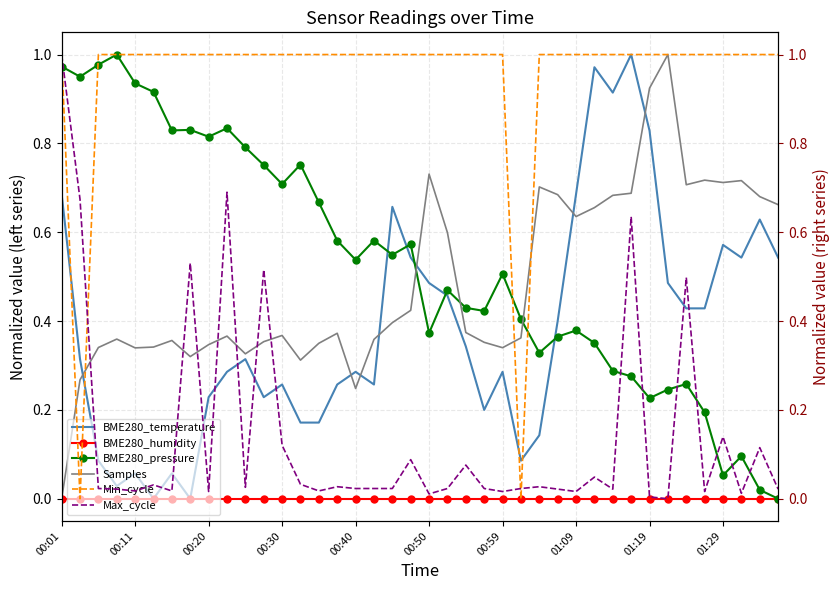

Where is the first local maximum for BME280_temperature?

00:11